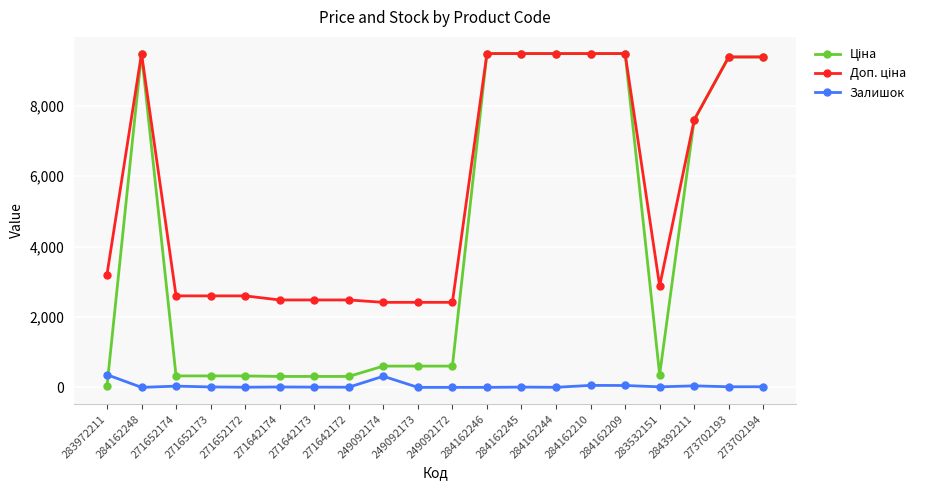

How many lines are shown in the chart?

3